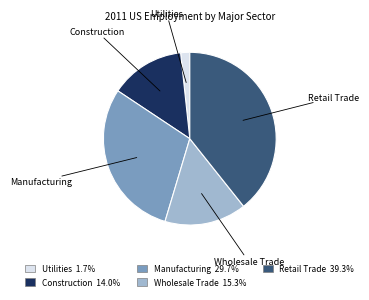

What is the largest slice in the pie chart?

Retail Trade